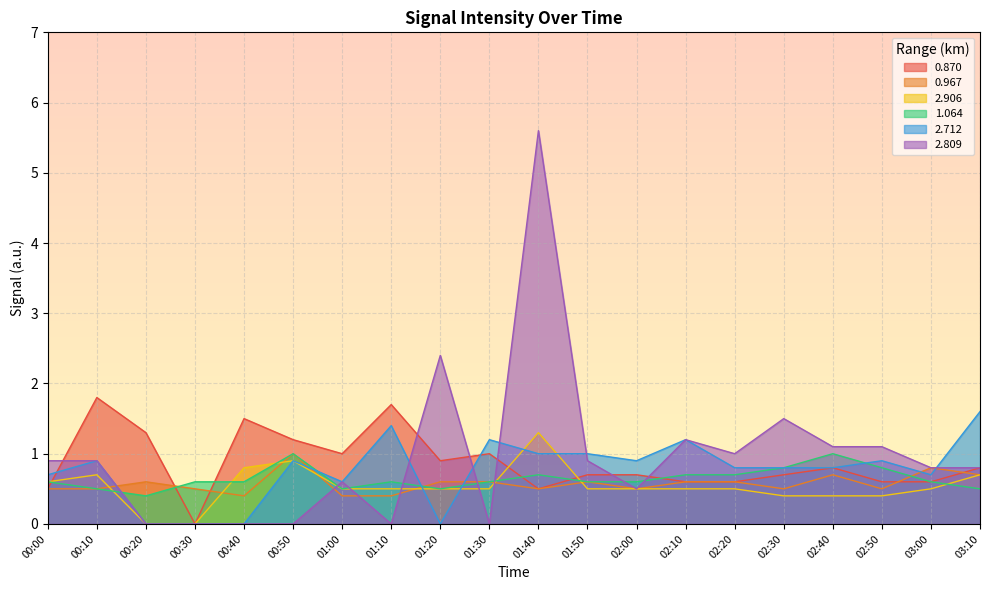

The 2.906 series shows 0.1 at 01:20. True or false?

False